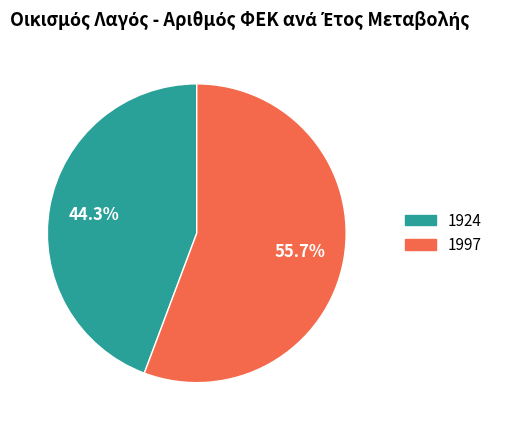

What is the smallest slice in the pie chart?

1924